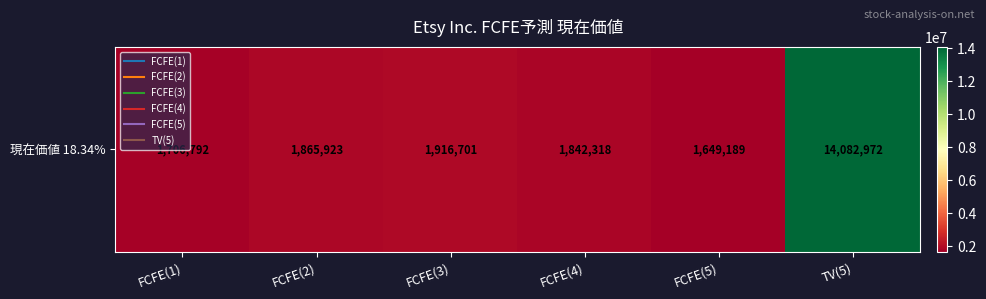

List the labels in order of value, largest first.

TV(5), FCFE(3), FCFE(2), FCFE(4), FCFE(1), FCFE(5)